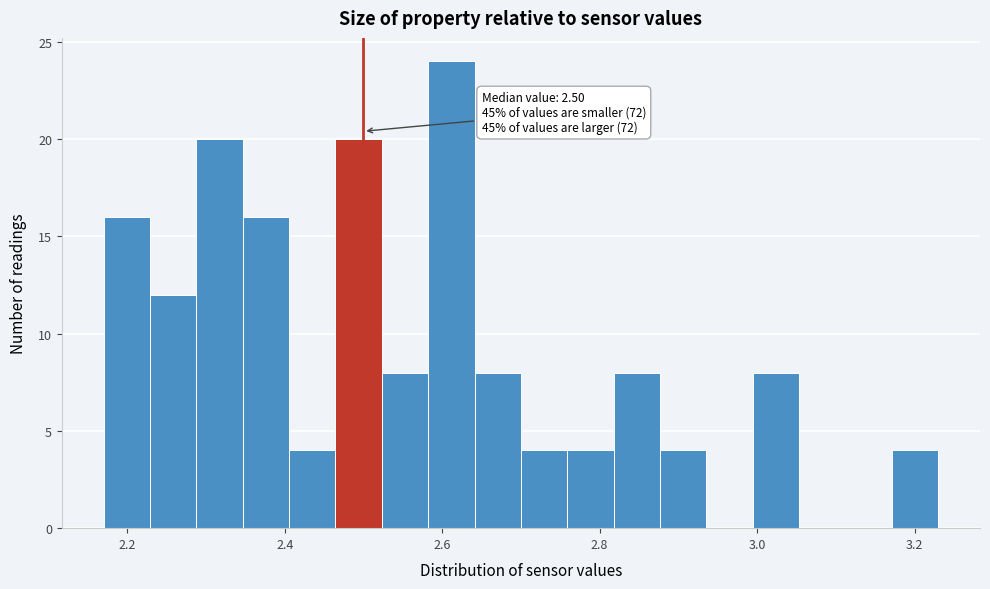

Around what value on the x-axis is the tallest bar? Give the approximate position of its centre, as read against the axis.

2.62